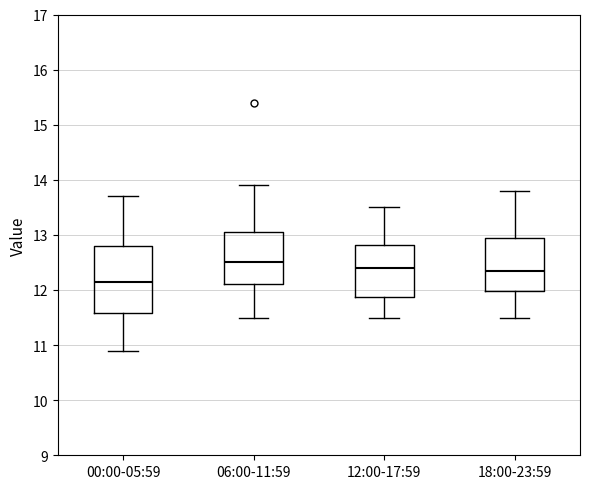

Reading left to right, transcribe this box plot: for each box, give where its median line is, the range the box spans, and where its two whiskers end, as read against the y-axis. The values are not printed on the chart, so give them approximately, as read against the axis.

00:00-05:59: median 12.2, box 11.6 to 12.8, whiskers 10.9 to 13.7
06:00-11:59: median 12.5, box 12.1 to 13.1, whiskers 11.5 to 13.9
12:00-17:59: median 12.4, box 11.9 to 12.8, whiskers 11.5 to 13.5
18:00-23:59: median 12.4, box 12.0 to 13.0, whiskers 11.5 to 13.8